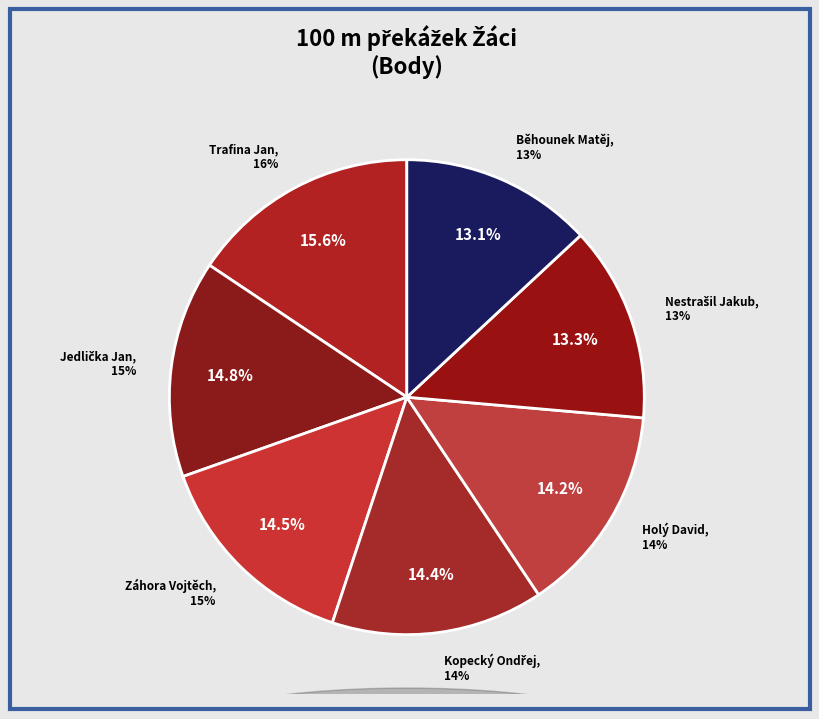

Between Běhounek Matěj and Trafina Jan, which is larger?

Trafina Jan